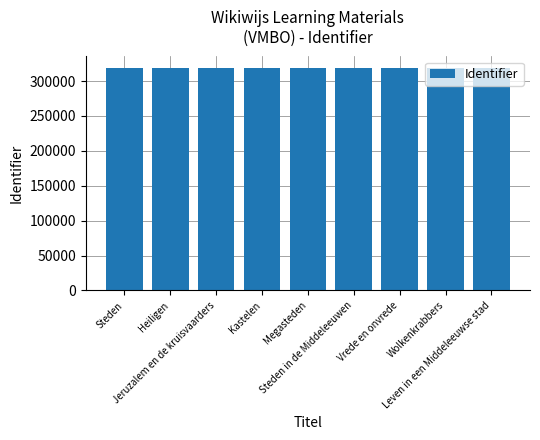

The value at Steden is 104323. True or false?

False